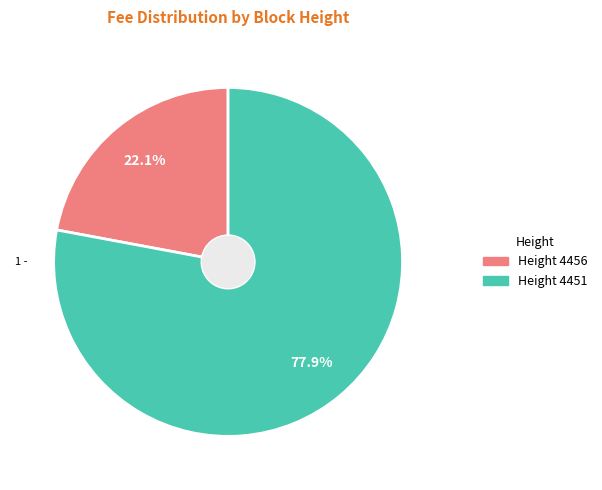

Is there a majority slice in this chart?

Yes